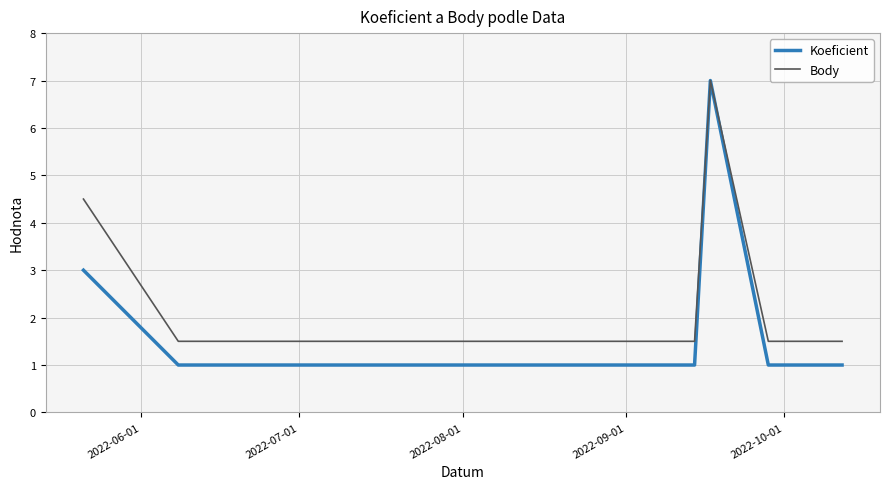

What is the average value of the Koeficient series?

2.3